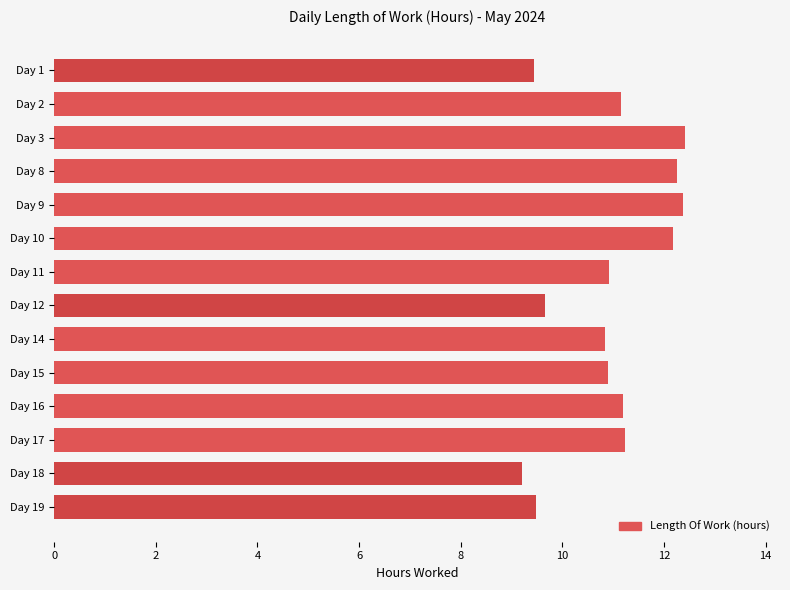

What is the greatest value displayed?

12.4